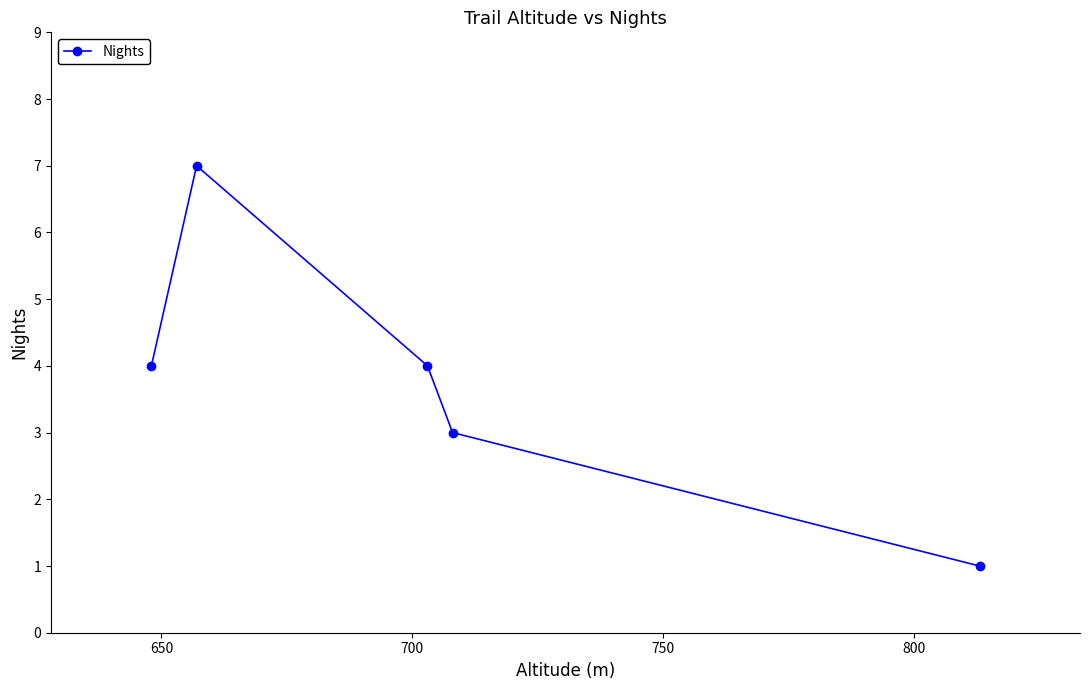

What is the difference between the maximum and minimum values?

6